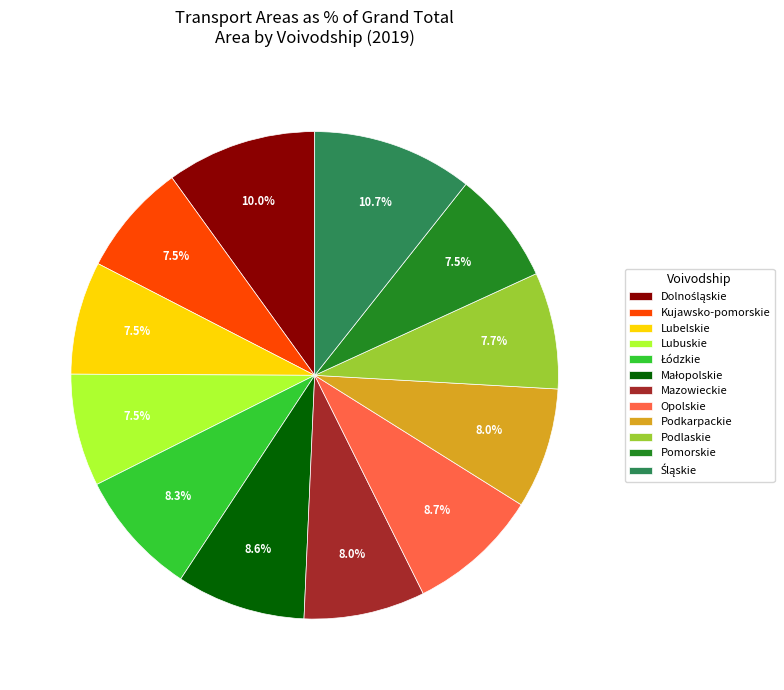

Is Pomorskie the majority of the pie?

No